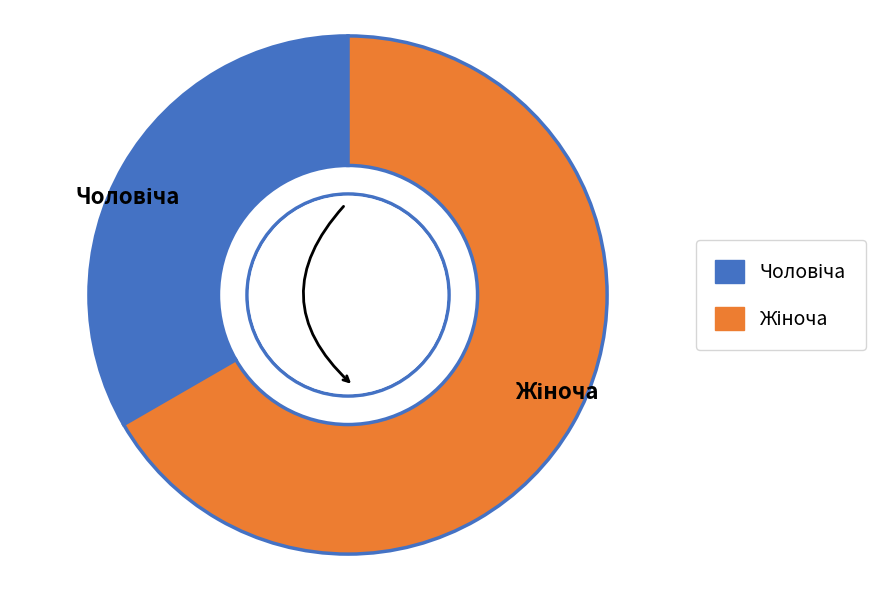

Is there any slice that represents more than half of the pie?

Yes